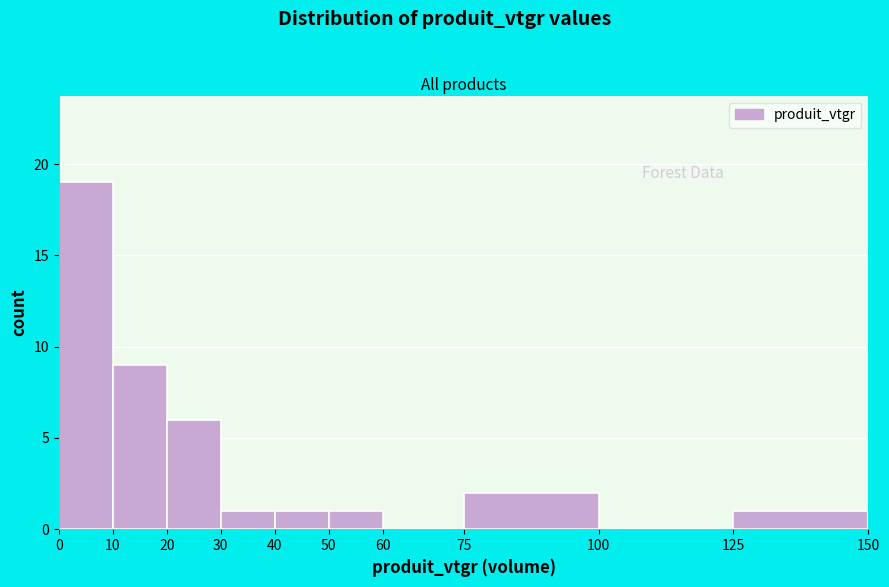

Reading left to right, list every bar in this chart as the range it spans on the x-axis followed by its height. The values are not printed on the chart, so give them approximately, as read against the axis.

0 to 10: 19
10 to 20: 9
20 to 30: 6
30 to 40: 1
40 to 50: 1
50 to 60: 1
60 to 75: 0
75 to 100: 2
100 to 125: 0
125 to 150: 1